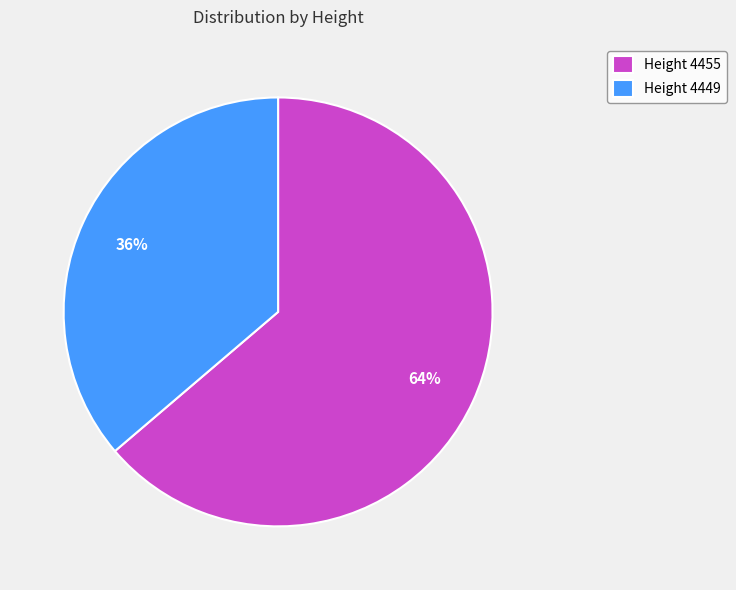

To the nearest percent, what percentage of the pie is Height 4449?

36%